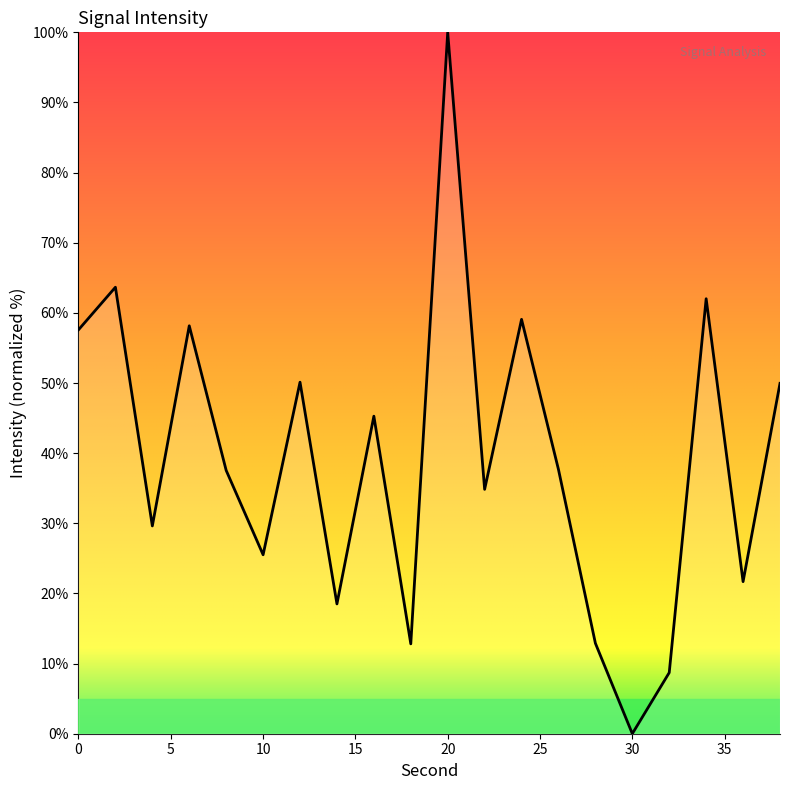

What is the difference between the maximum and minimum values?

100.0